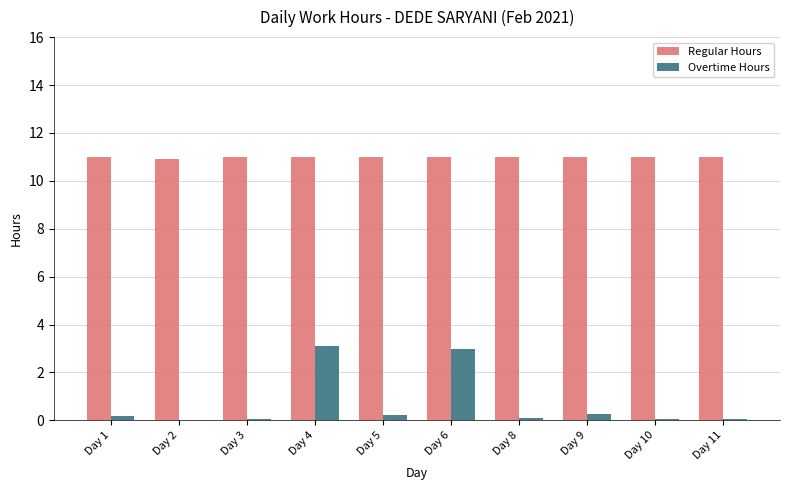

What is the total value across all series at Day 10?

11.1